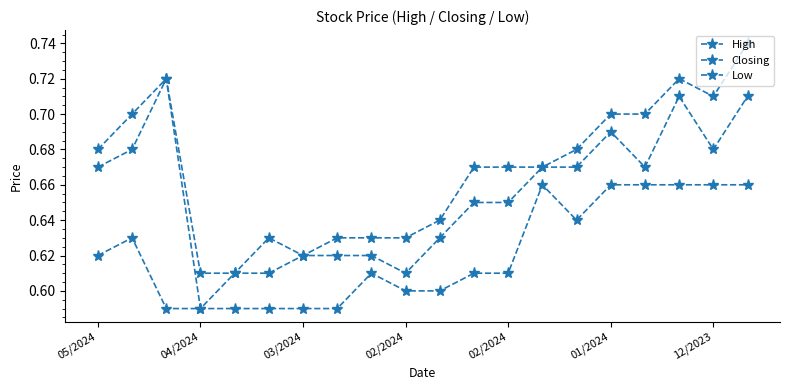

How many distinct data groups are displayed?

3